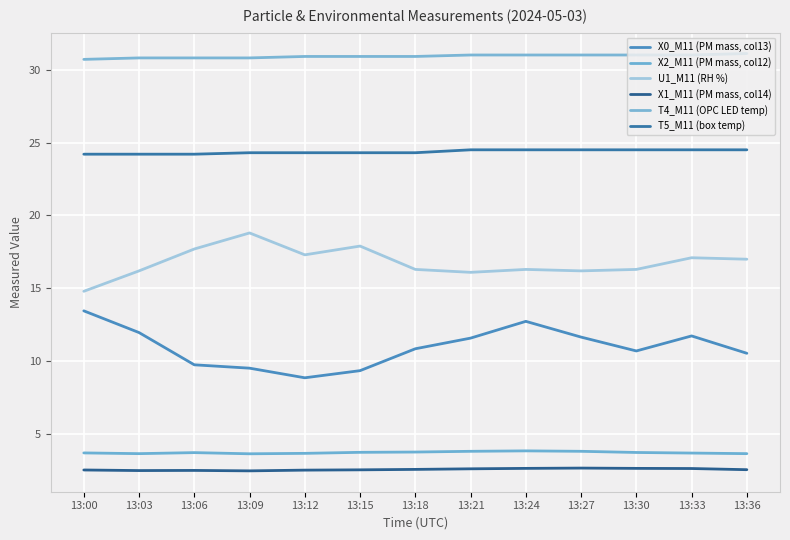

In X0_M11 (PM mass, col13), how many points are higher than both neighbors (excluding endpoints)?

2